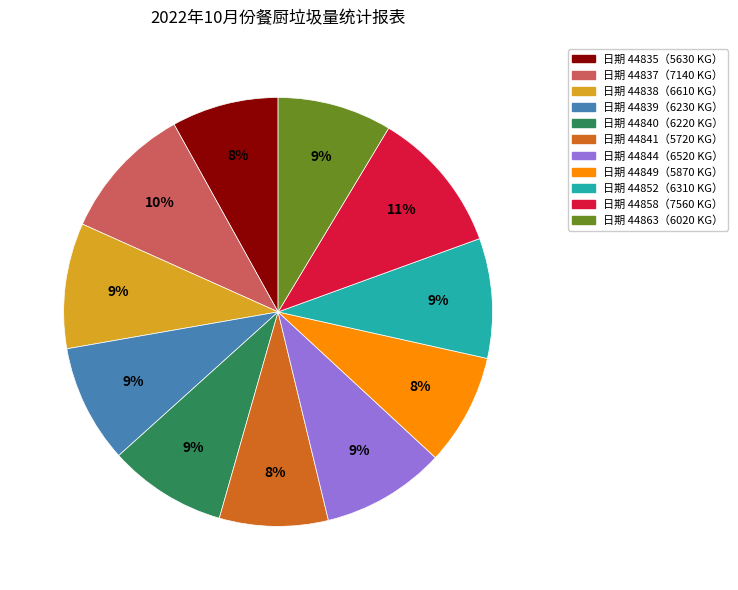

To the nearest percent, what is the average slice percentage?

9%